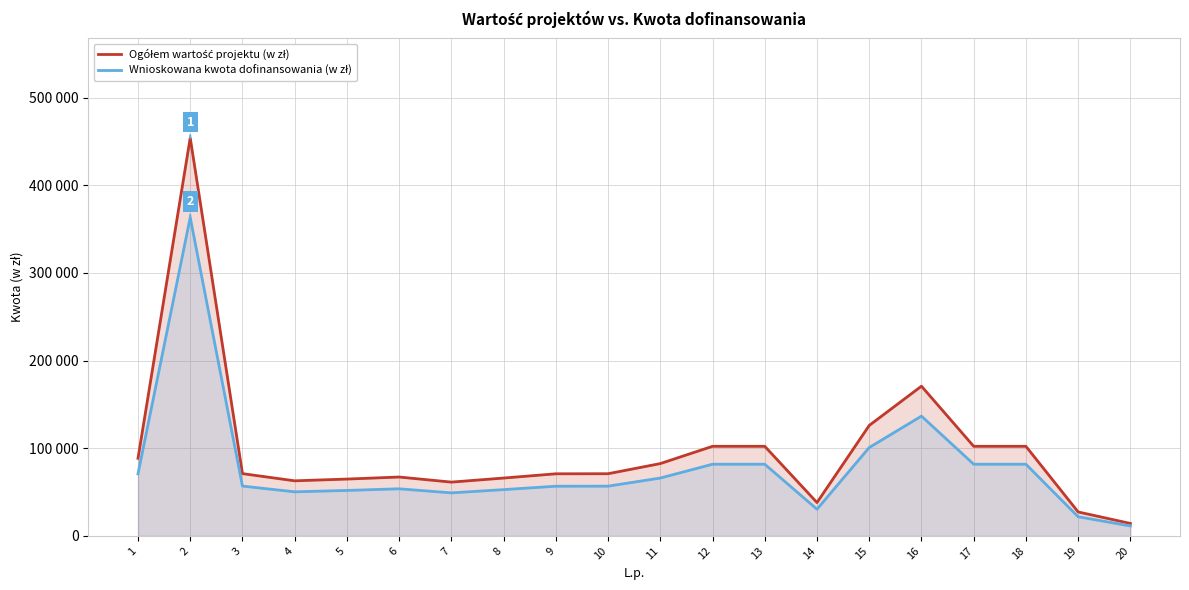

What is the value of the Wnioskowana kwota dofinansowania (w zł) point at the 8th from the left?

52800